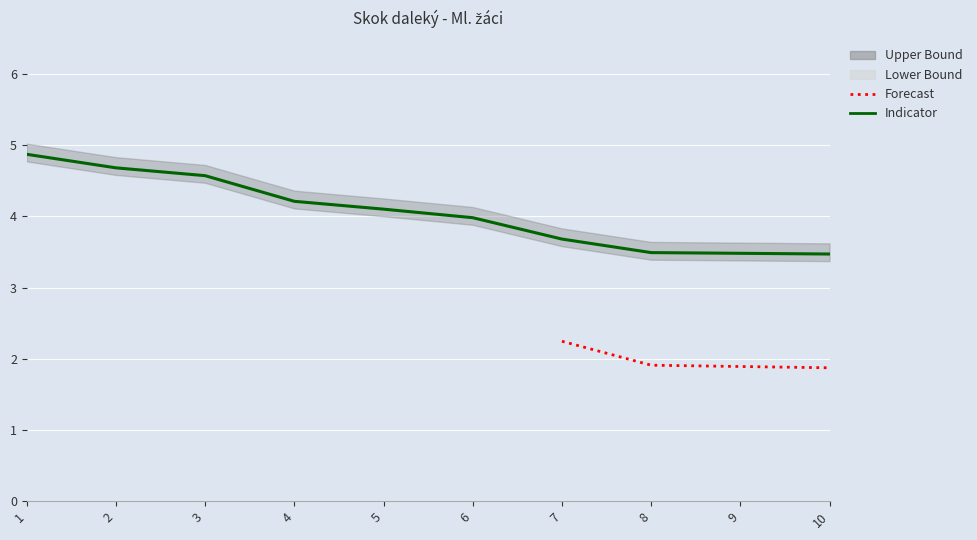

The chart shows a value of 4.0 at 6. True or false?

True